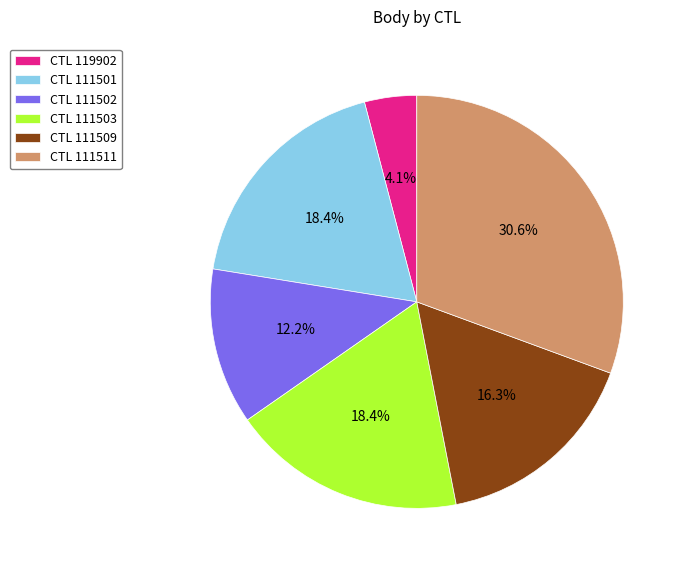

Does any single category account for the majority?

No